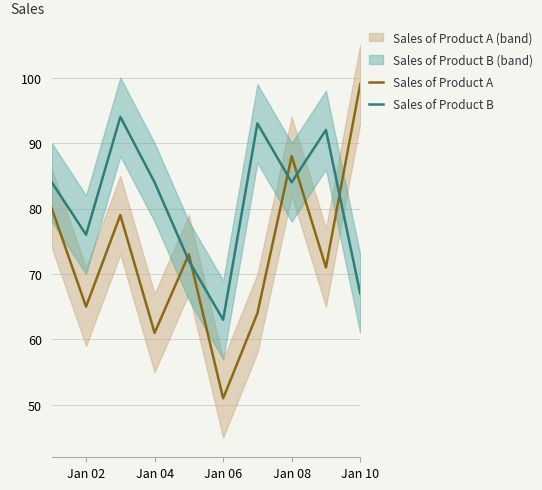

True or false: Sales of Product B and Sales of Product A intersect in this chart.

True